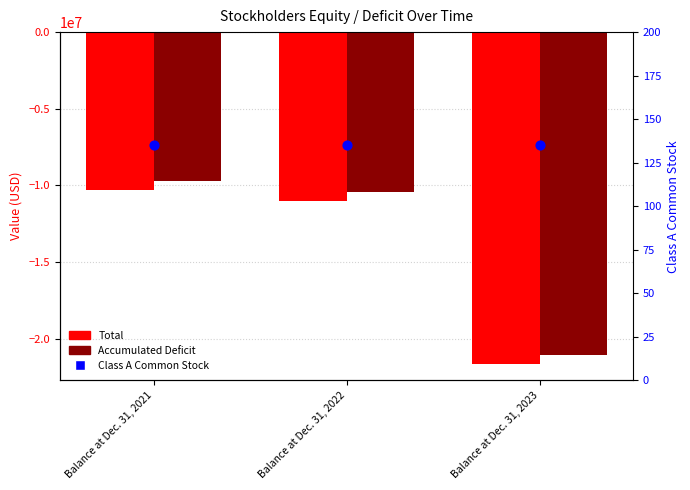

What are all the series names shown in the legend?

Total, Accumulated Deficit, Class A Common Stock